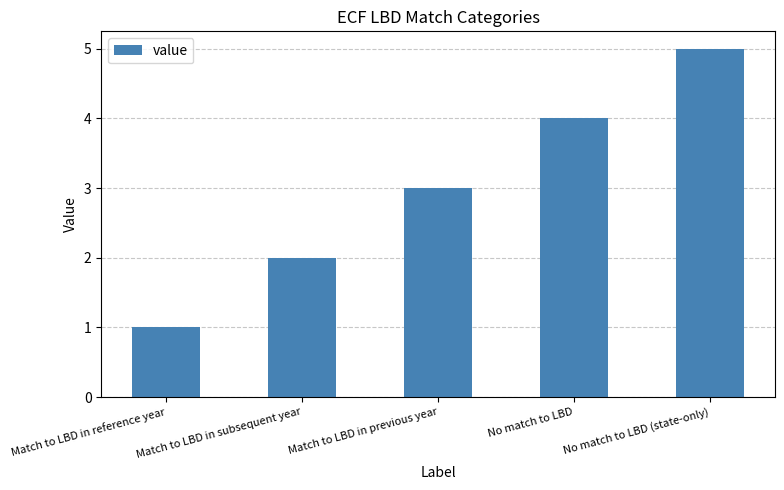

What is the label of the 4th bar from the left?

No match to LBD